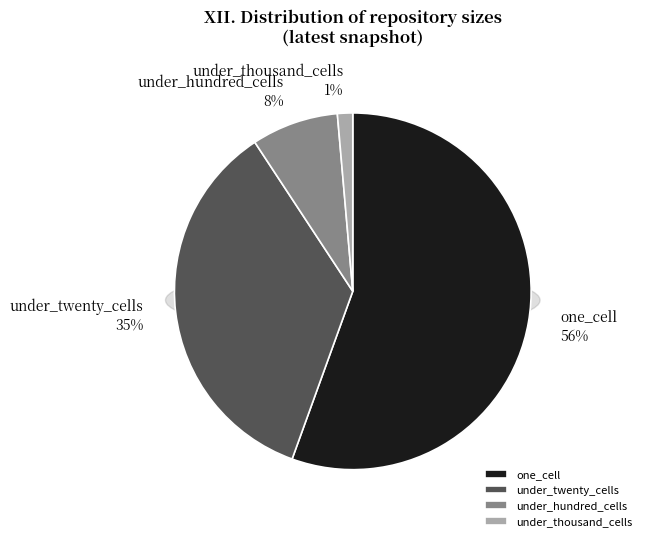

True or false: one_cell accounts for 68% of the total.

False